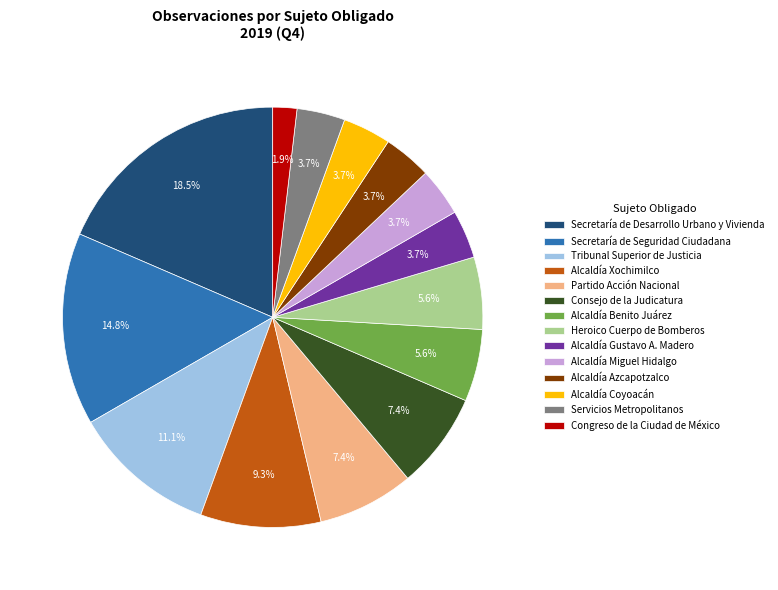

True or false: Servicios Metropolitanos accounts for 4% of the total.

True